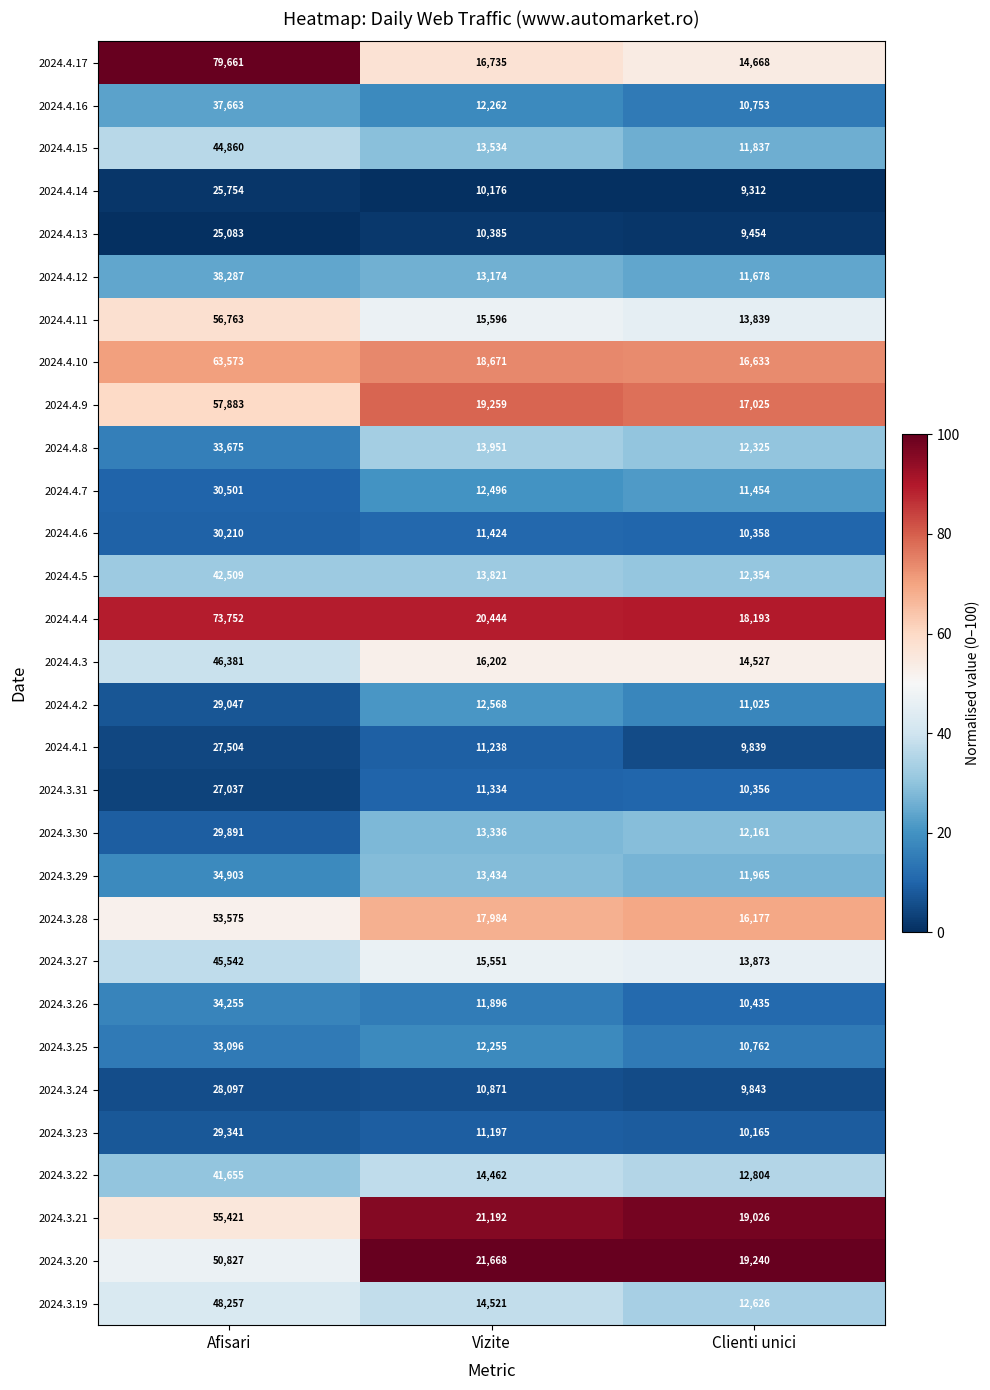

The 2024.3.23 series shows 41846 at Afisari. True or false?

False